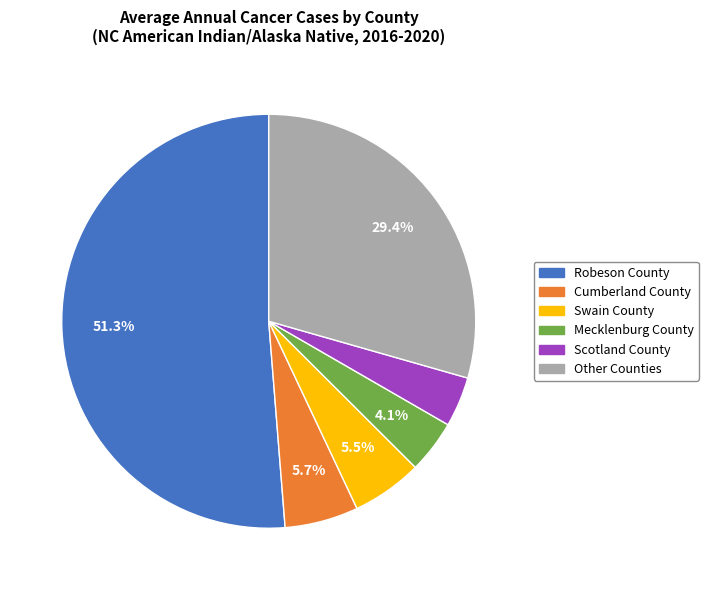

Does Robeson County account for over 50% of the chart?

Yes